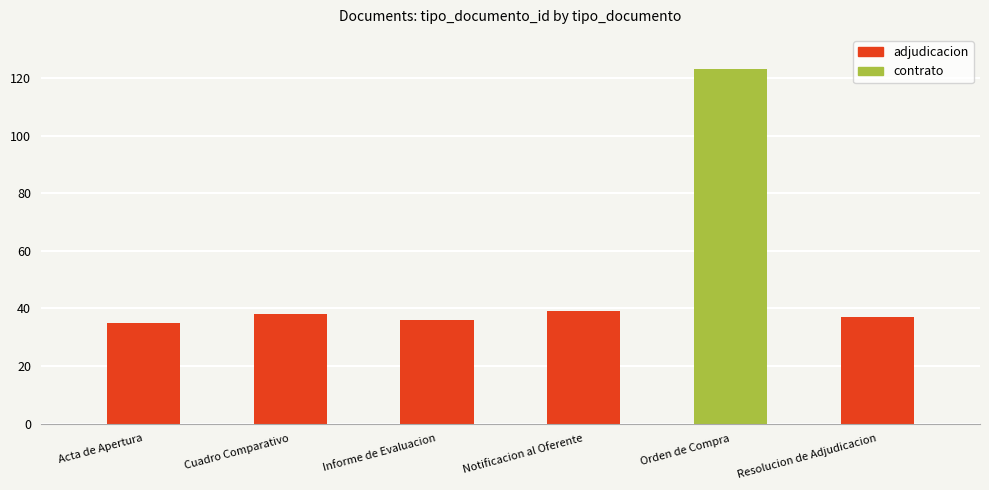

What is the ratio of the value at Notificacion al Oferente to the value at Orden de Compra?

0.3